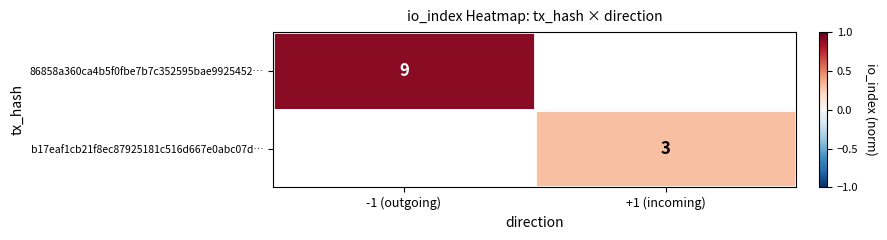

The b17eaf1cb21f8ec87925181c516d667e0abc07d… series shows 3.0 at +1 (incoming). True or false?

True